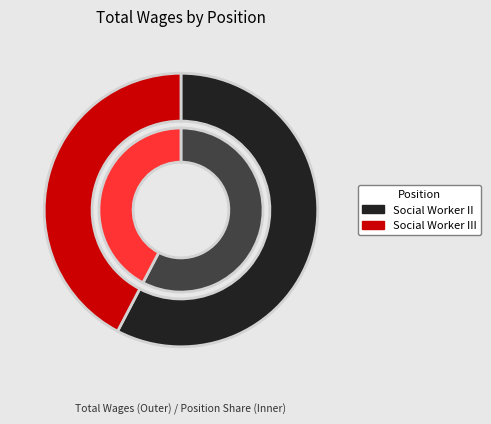

How many slices are in this pie chart?

2